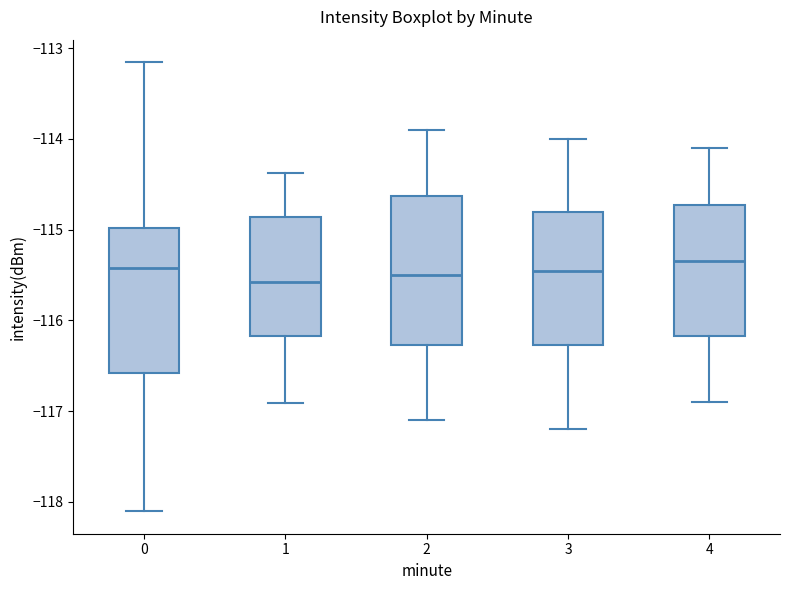

Where is the lower edge of the box at x = 1 on the y-axis? The values are not printed on the chart, so give them approximately, as read against the axis.

-116.2